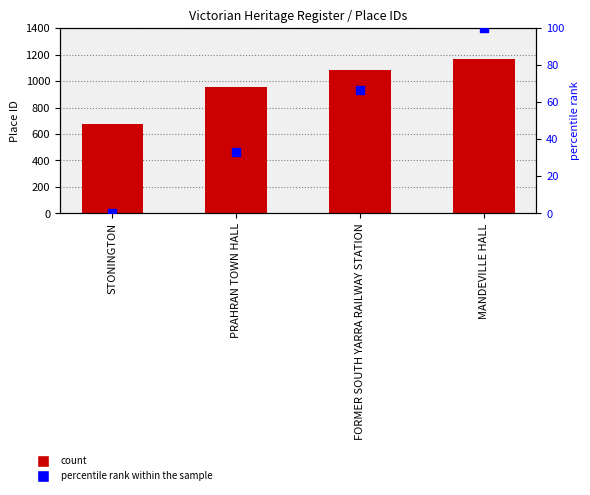

At how many categories does at least one series exceed 646?

4